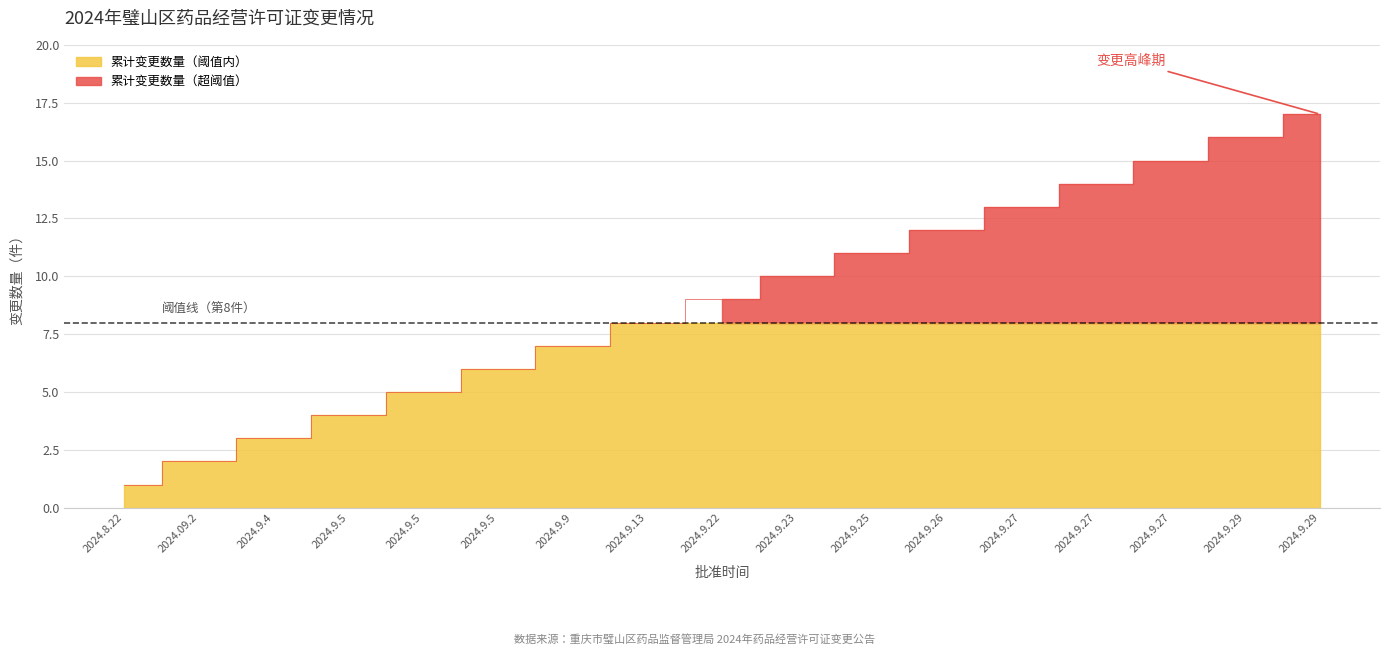

The value at 2024.09.2 is 2. True or false?

True